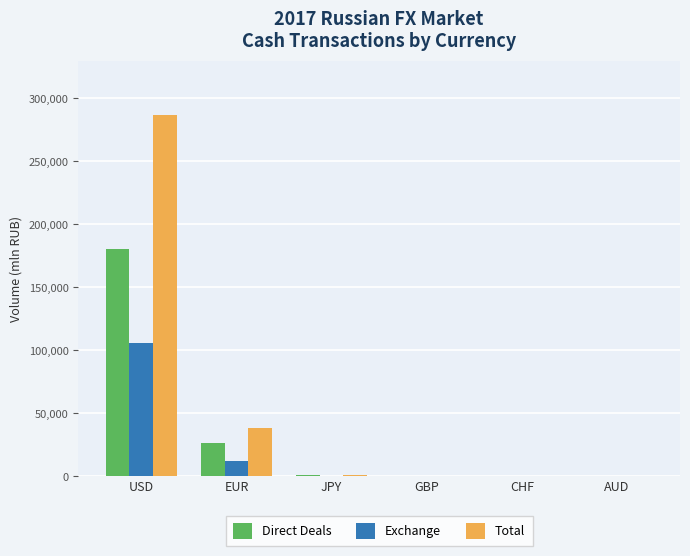

What is the sum of all Total values?

326770.4